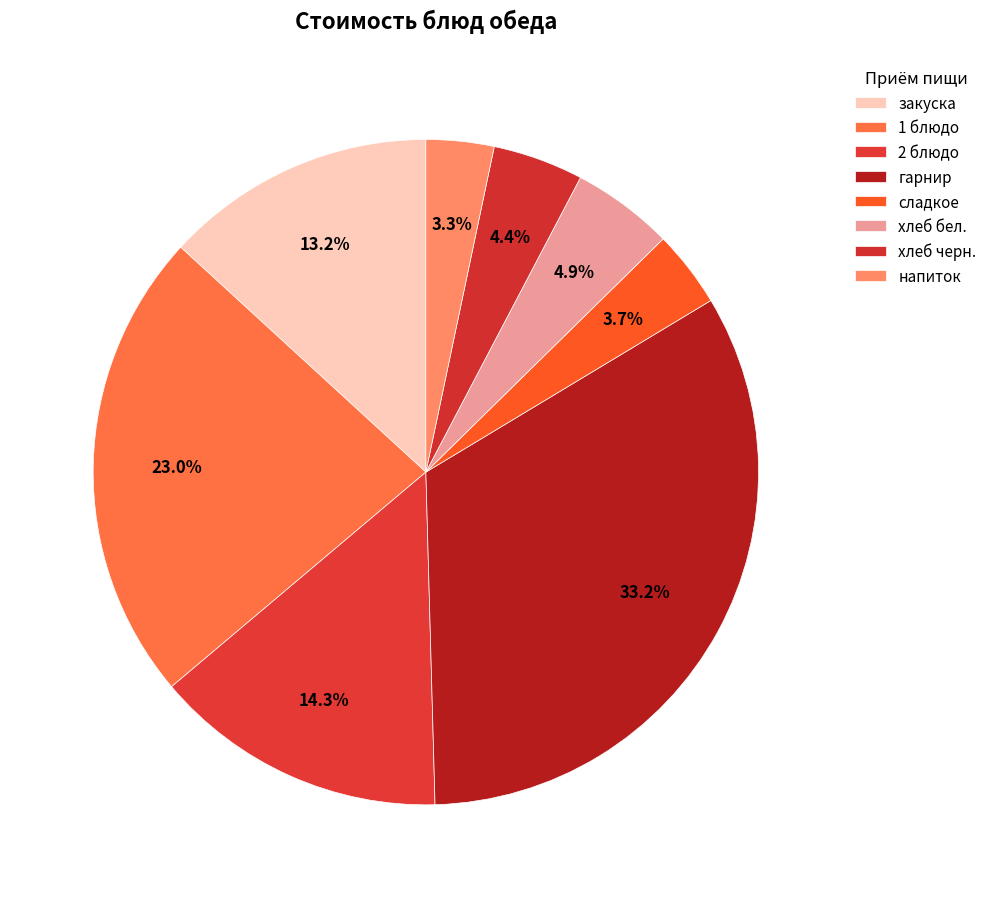

How many slices are in this pie chart?

8